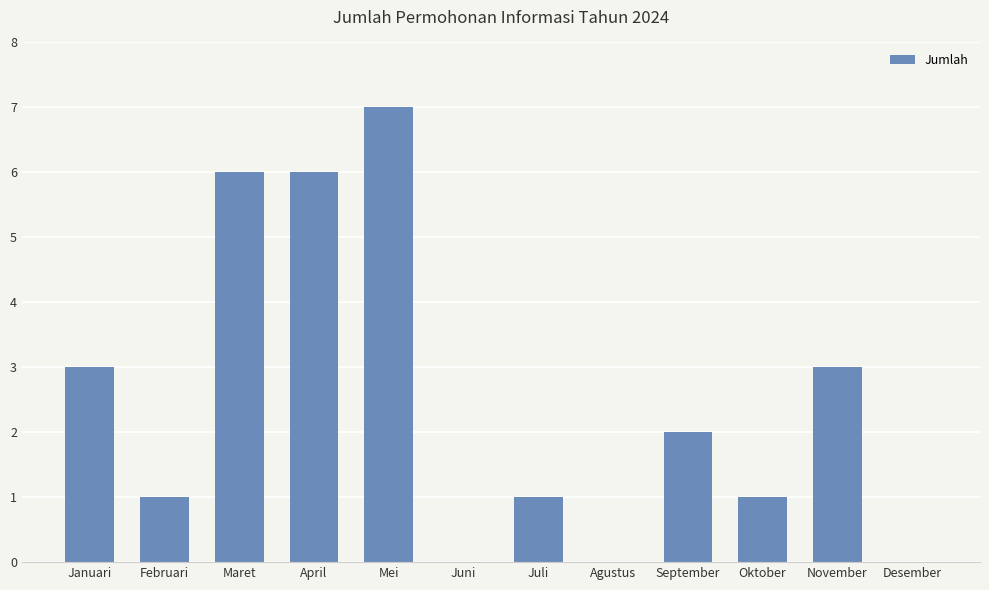

Which category has the highest value across all series?

Mei